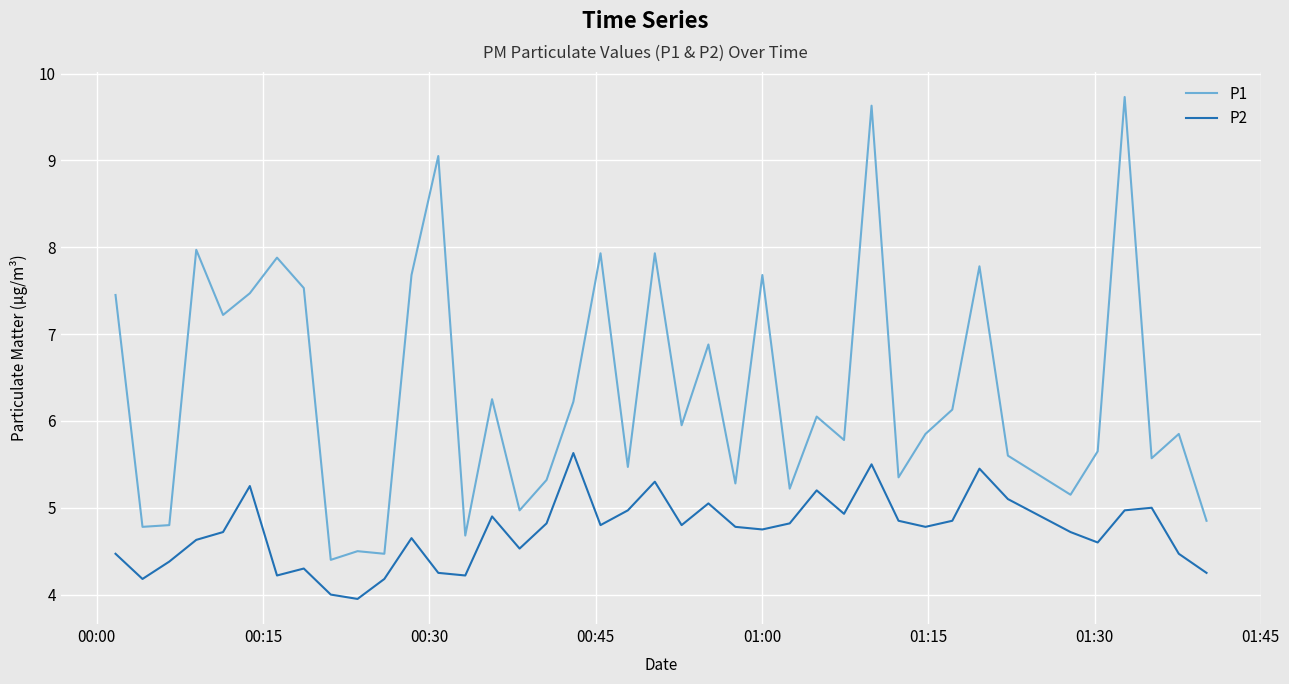

True or false: P2 has more than 0 points higher than both neighbors.

True